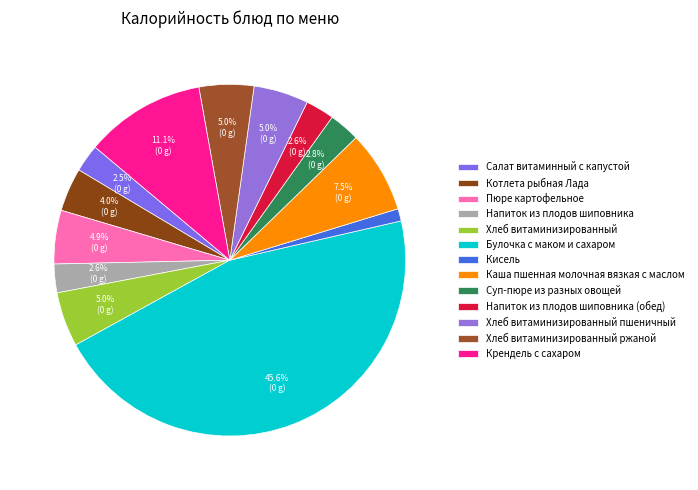

Which has a higher value, Хлеб витаминизированный or Напиток из плодов шиповника (обед)?

Хлеб витаминизированный